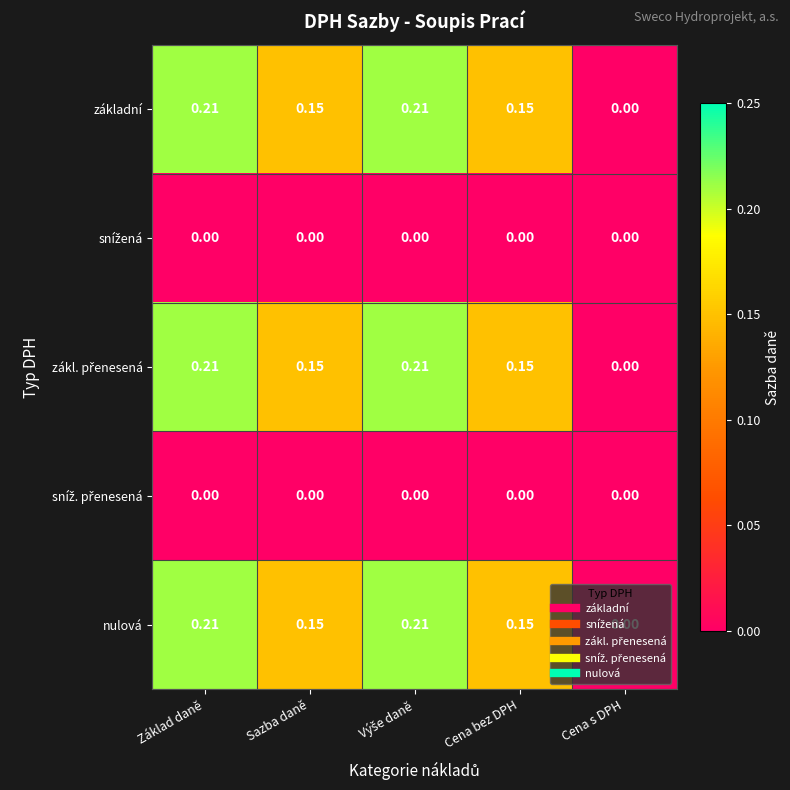

Where is základní nearest to the value 0?

Cena s DPH